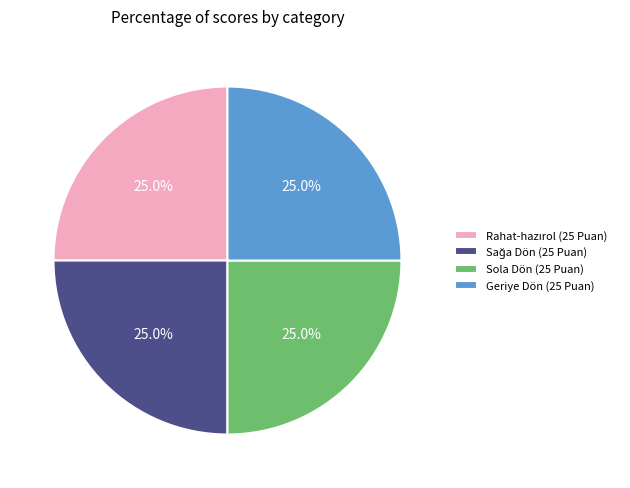

Is there a majority slice in this chart?

No